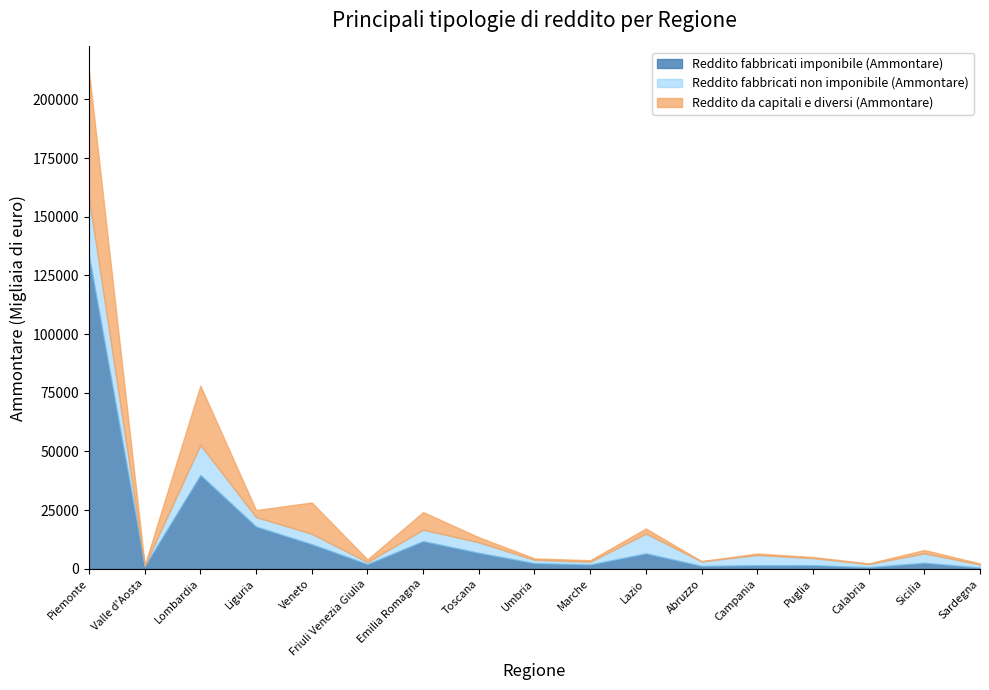

How many values in the Reddito fabbricati non imponibile (Ammontare) series exceed 4032?

8